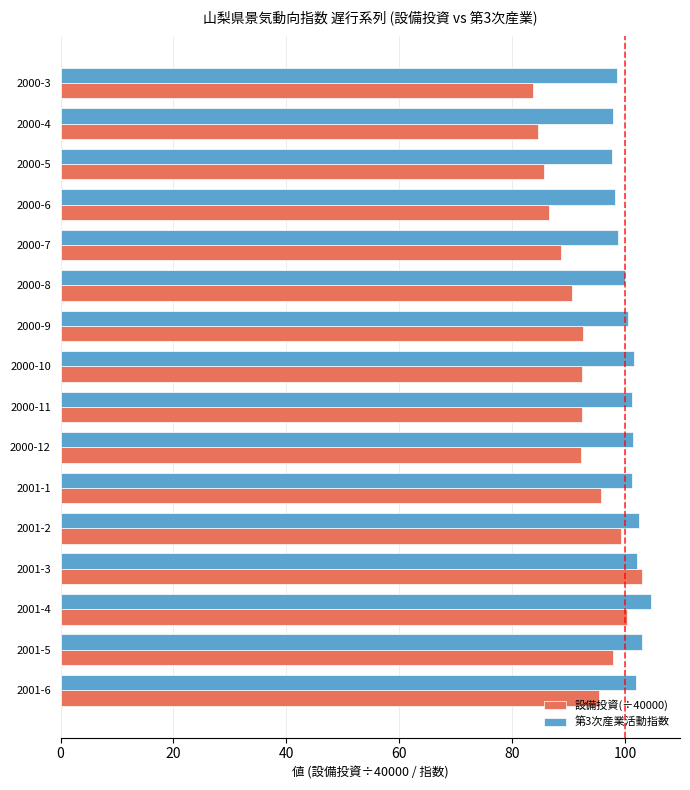

What is the spread (max minus min) of values at 2001-1?

5.6